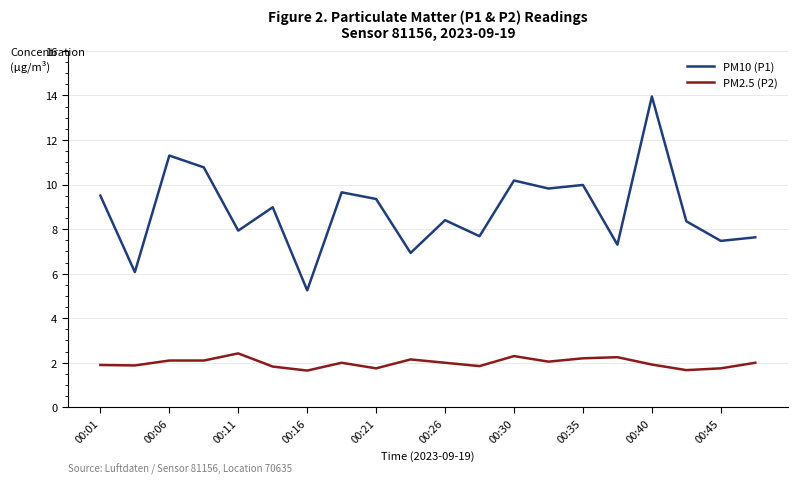

Which series has the largest range (max minus min)?

PM10 (P1)